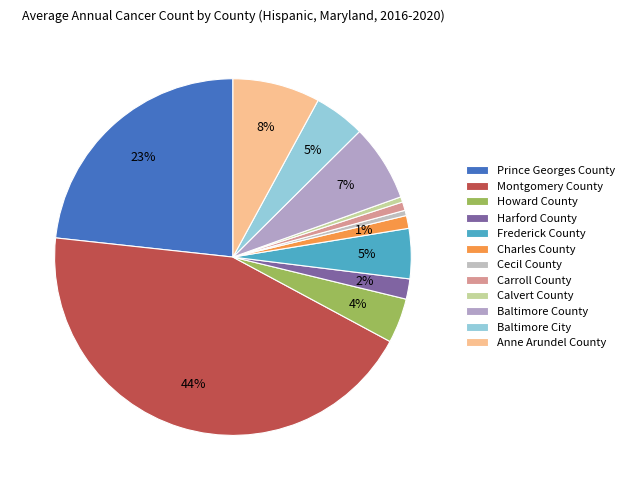

Which slice is the smallest?

Cecil County